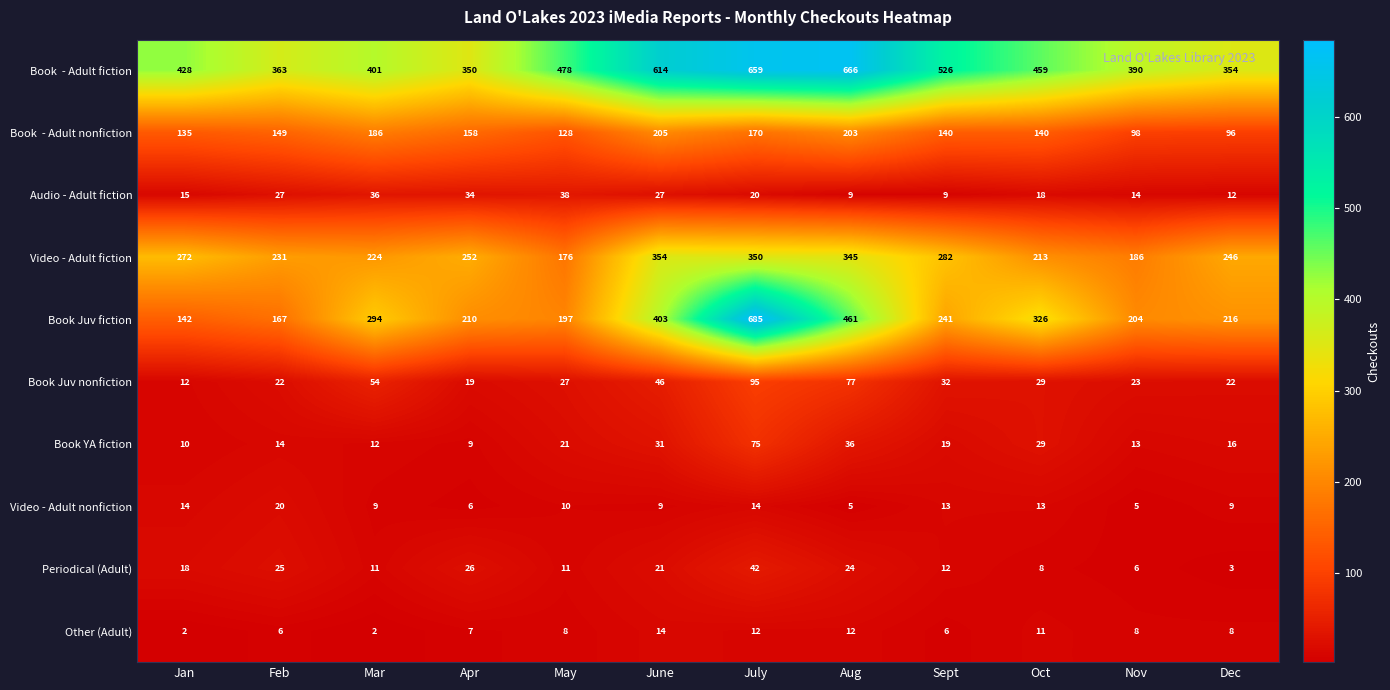

At which category is the sum across all series the highest?

July